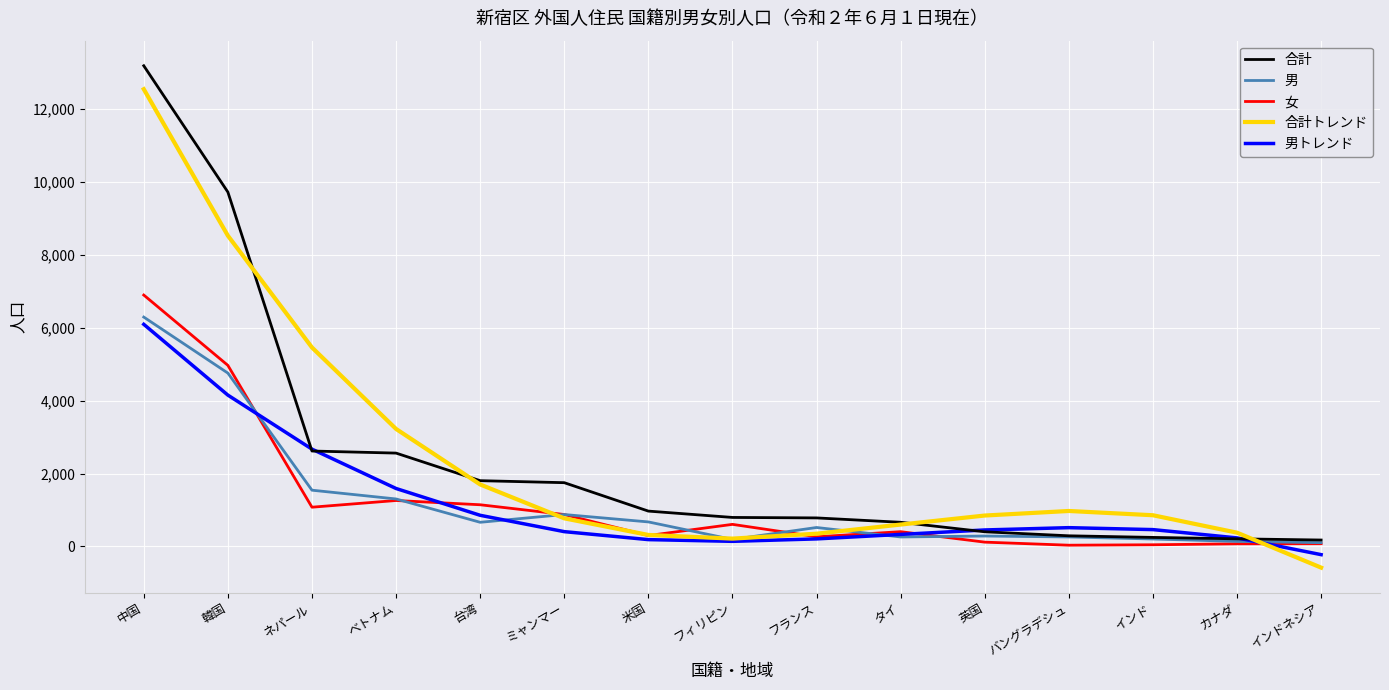

Which series changed the most between ネパール and ベトナム?

合計トレンド